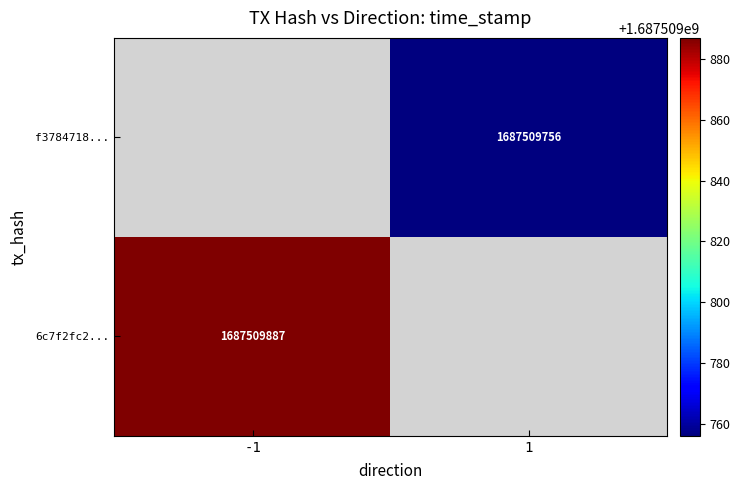

The f3784718c51e9eda697a2d1c1a450665874aeea series shows 2256852041 at 1. True or false?

False